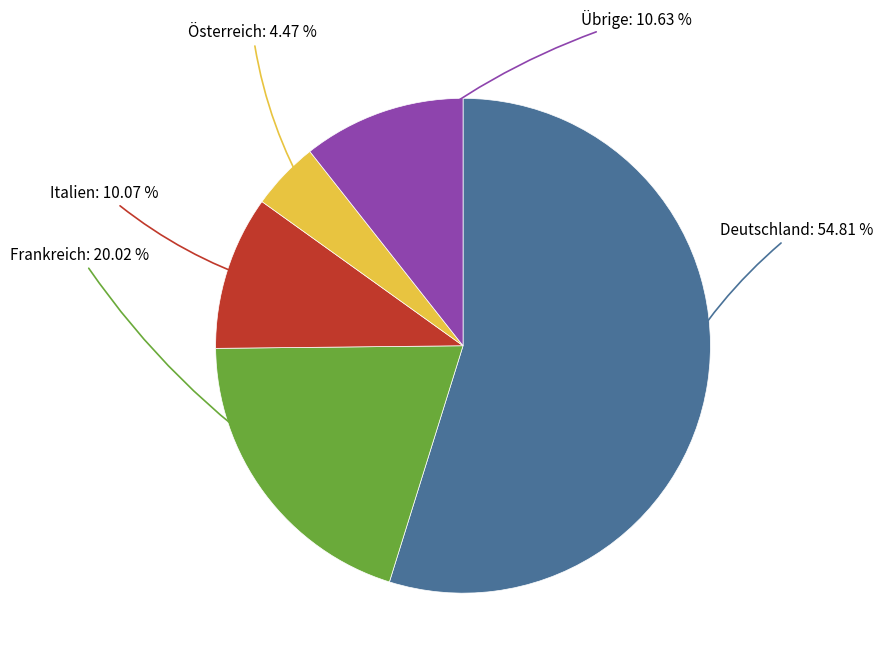

Which category has the biggest portion of the pie?

Deutschland